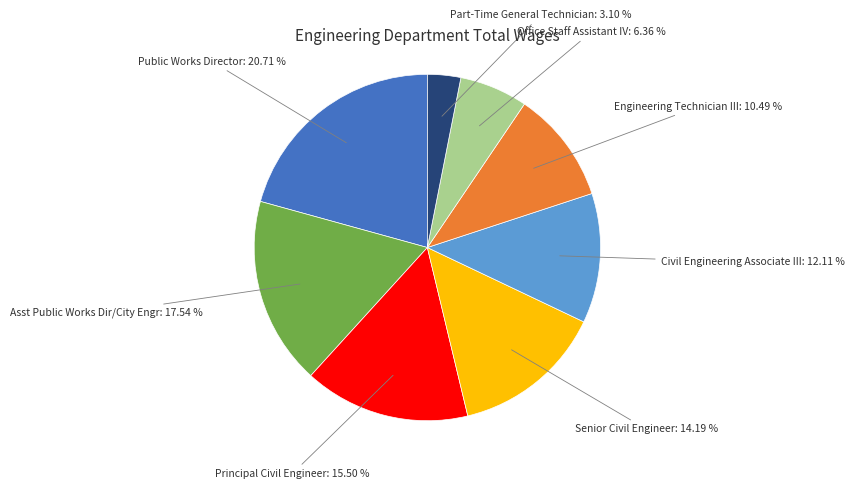

To the nearest percent, what is the difference between the Asst Public Works Dir/City Engr and Principal Civil Engineer slice percentages?

2%